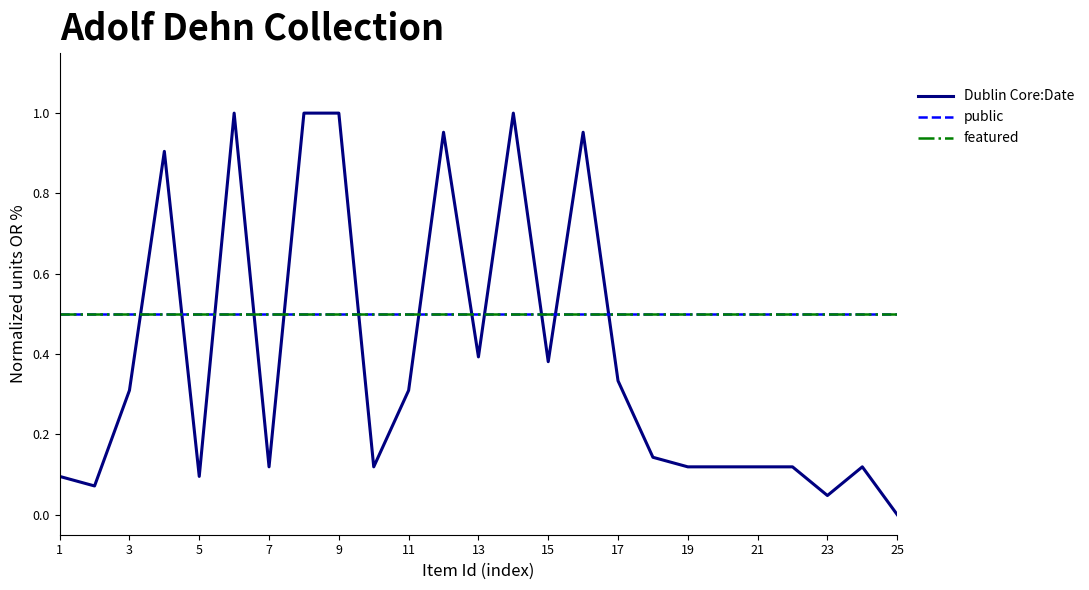

How many lines are shown in the chart?

3